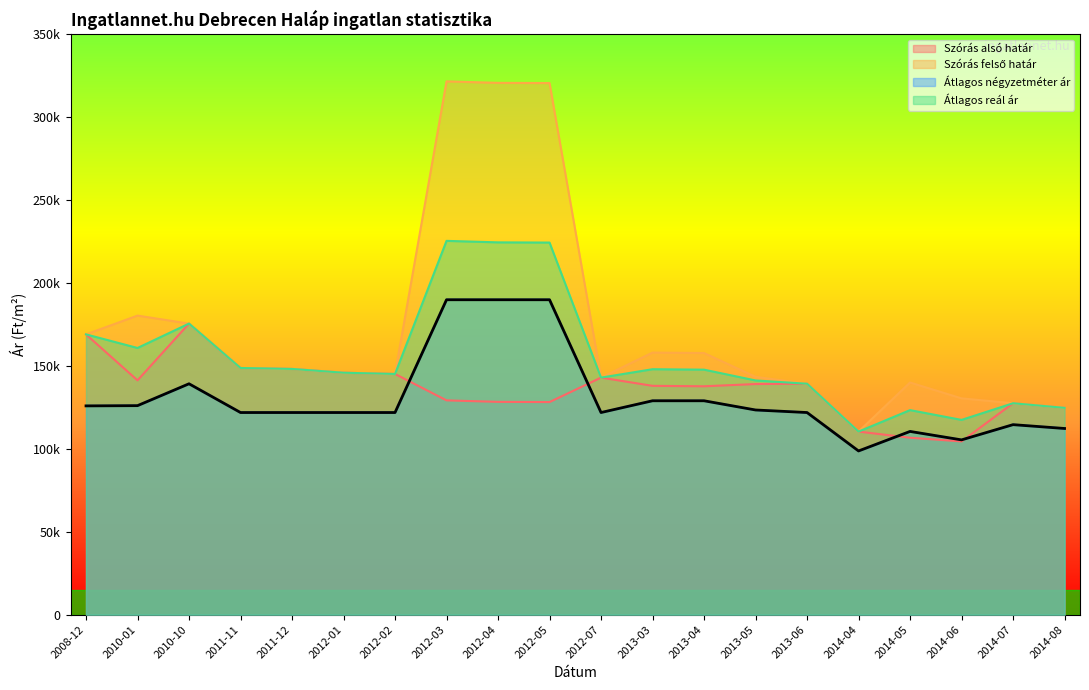

What is the spread (max minus min) of values at 2014-05?

33314